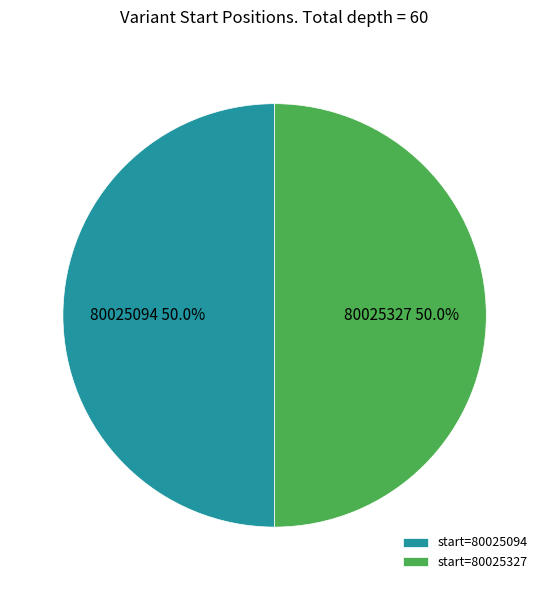

What is the ratio of the value at start=80025327 to the value at start=80025094?

1.0